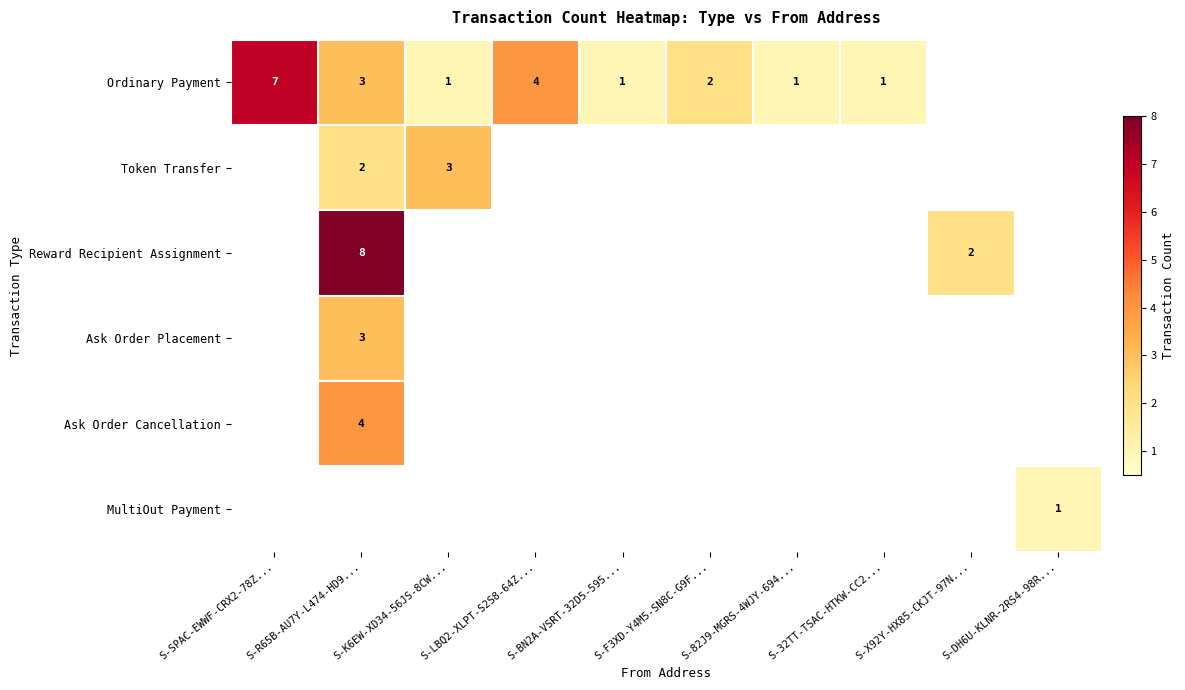

The Token Transfer series shows 2 at S-K6EW-XD34-56JS-8CW.... True or false?

False